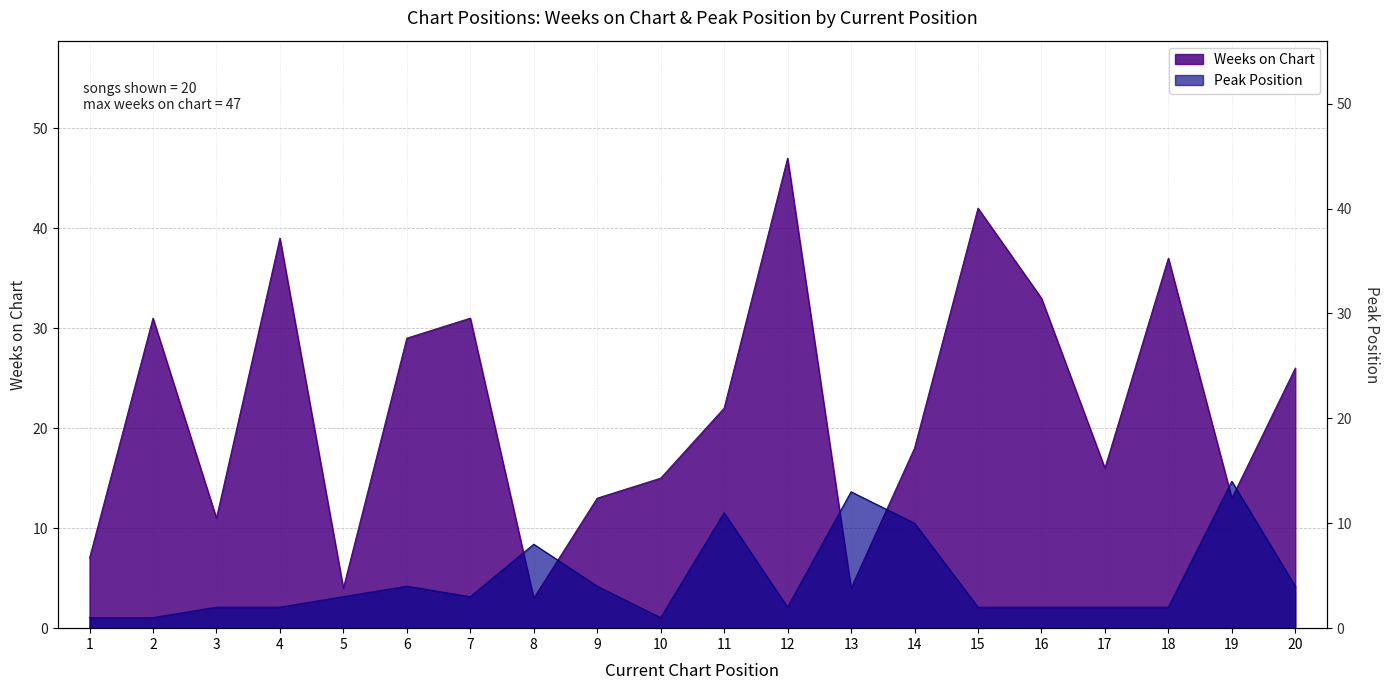

Where do Peak Position and Weeks on Chart first cross each other?

7 and 8